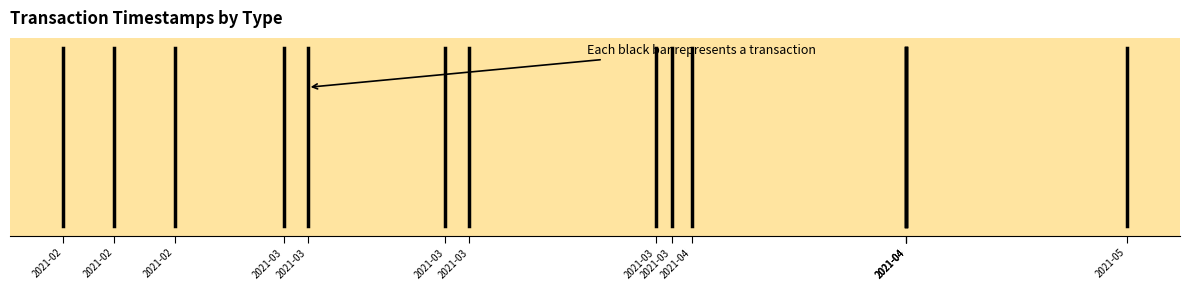

The Regular series shows 0.0 at 2021-03. True or false?

False